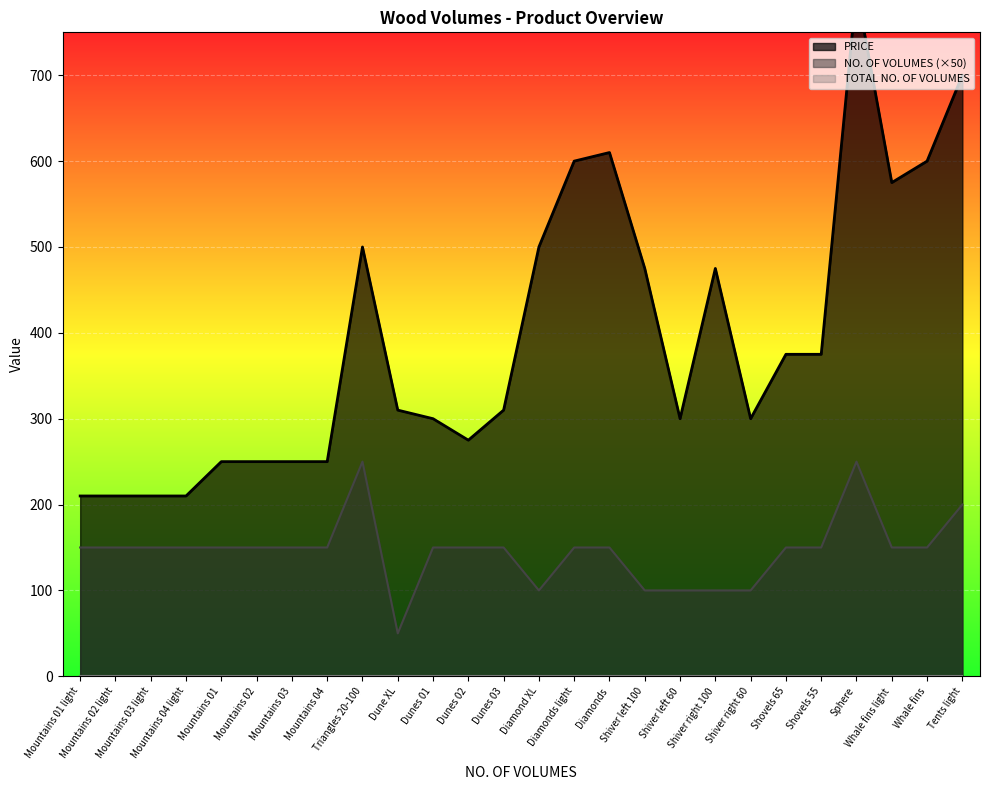

Which category has the lowest value in the NO. OF VOLUMES series?

Dune XL